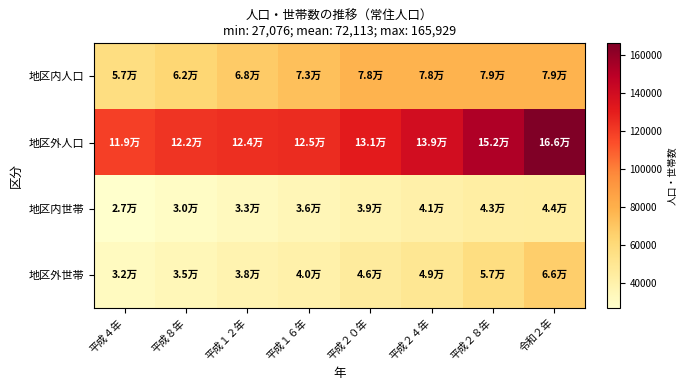

Between 平成４年 and 平成１６年, which series saw the biggest shift?

地区内人口